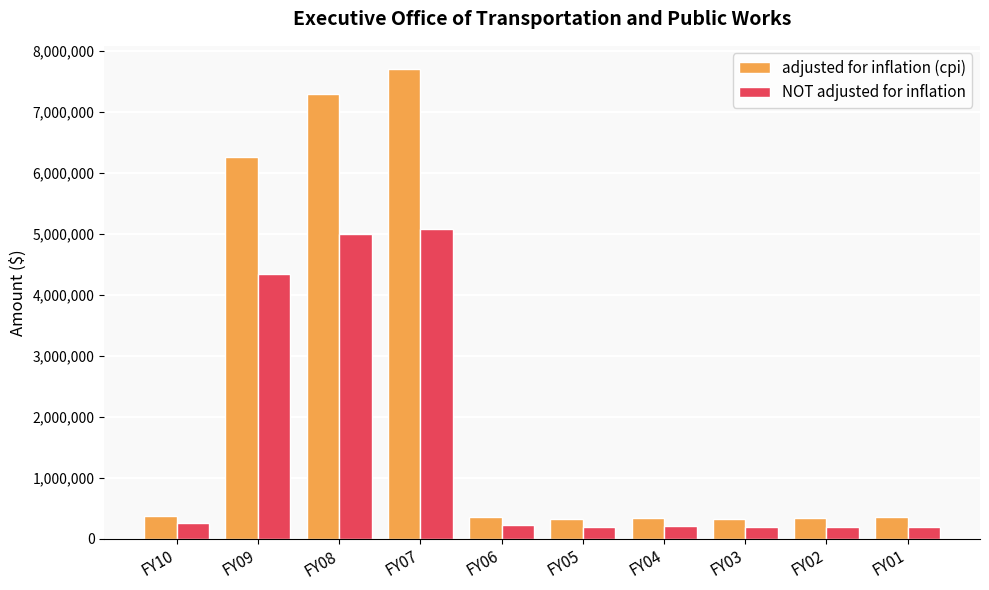

What is the value of the adjusted for inflation (cpi) bar at the 10th from the left?

354378